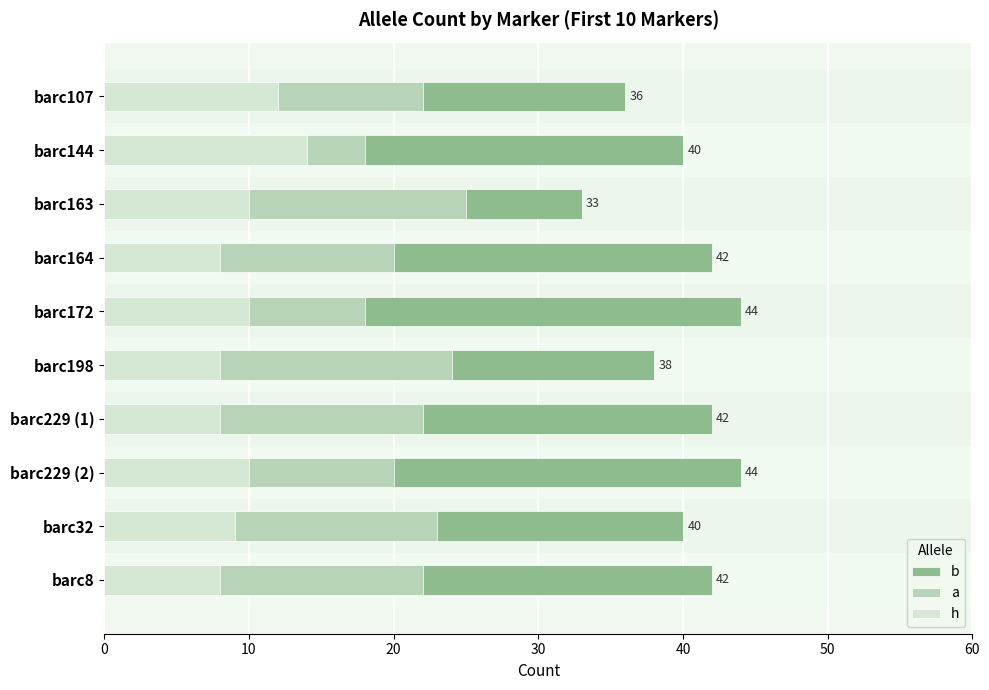

Is the value of a at barc164 greater than the value of h at barc144?

Yes